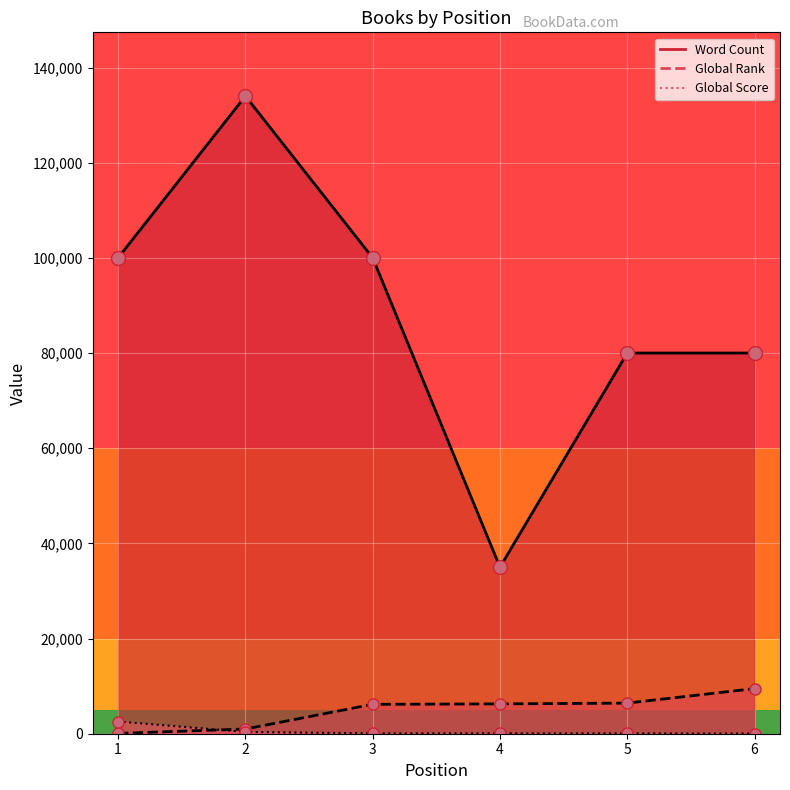

Rank the categories by Global Rank value from lowest to highest.

1, 2, 3, 4, 5, 6